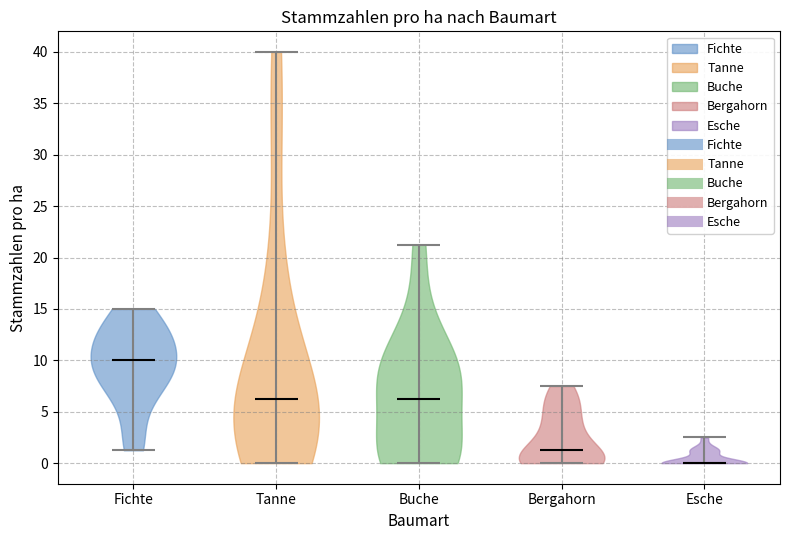

Which violin has the lowest median line?

Esche